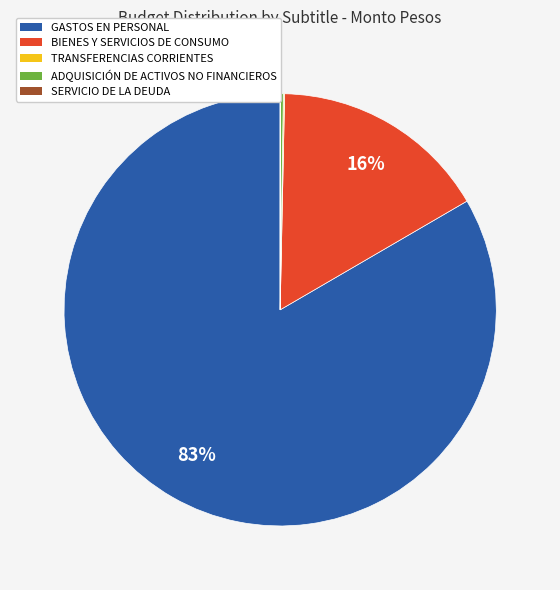

Is there any slice that represents more than half of the pie?

Yes